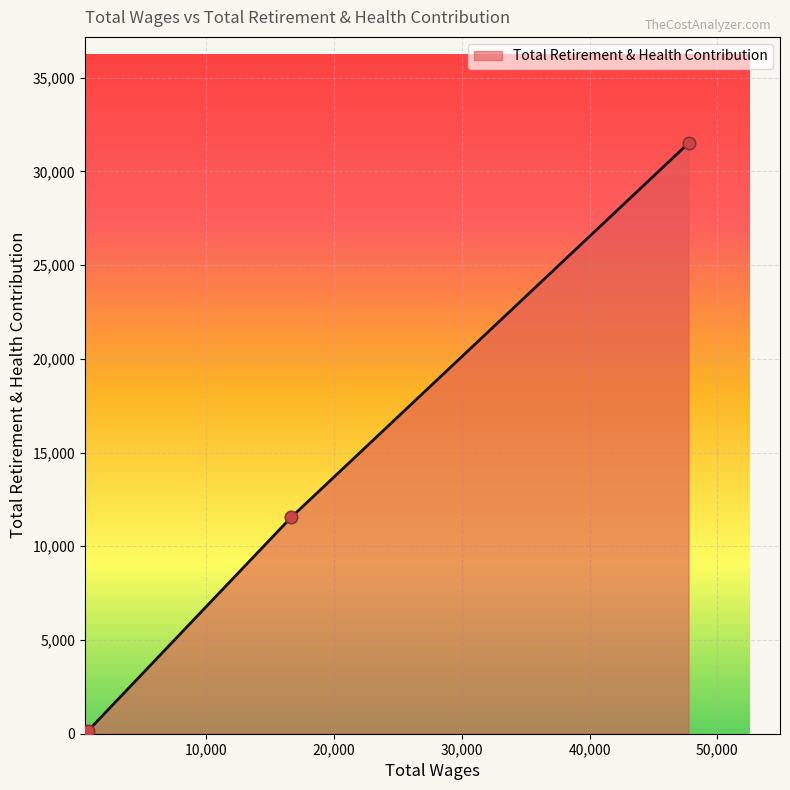

What is the difference between the maximum and minimum values?

31378